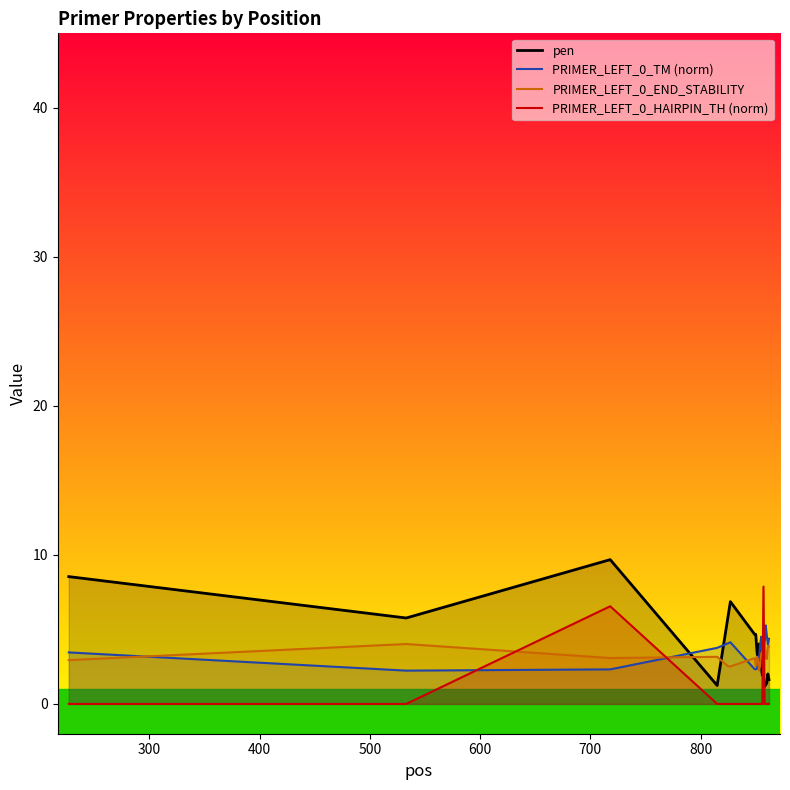

Which series has the largest total across all categories?

pen